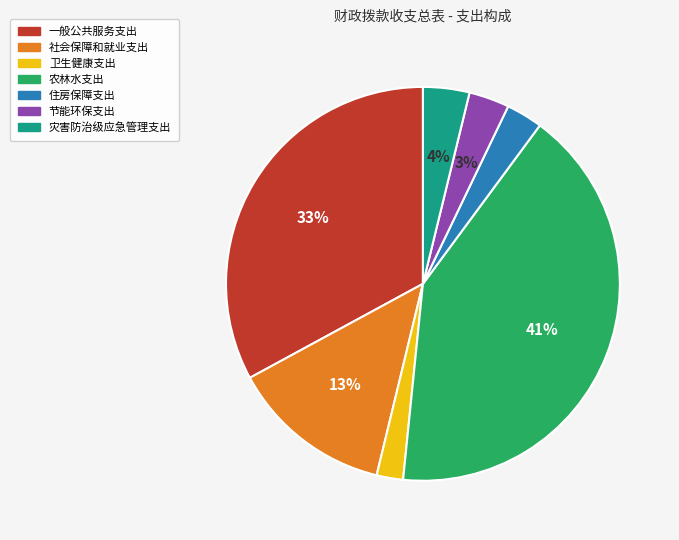

To the nearest percent, what percentage of the pie is 节能环保支出?

3%